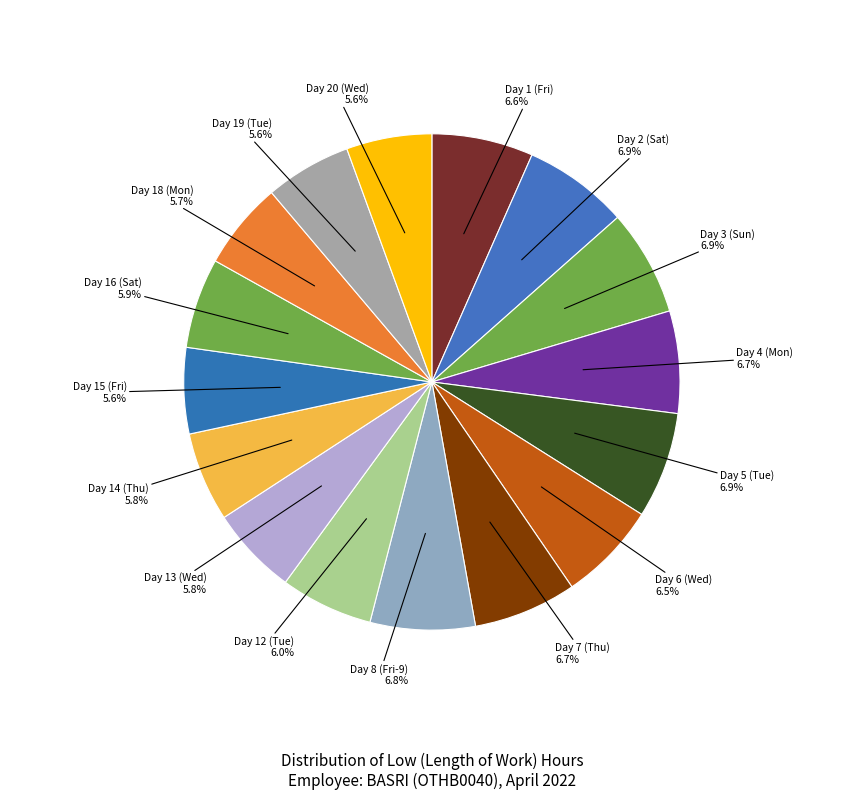

To the nearest percent, what is the difference between the largest and smallest slice percentages?

1%